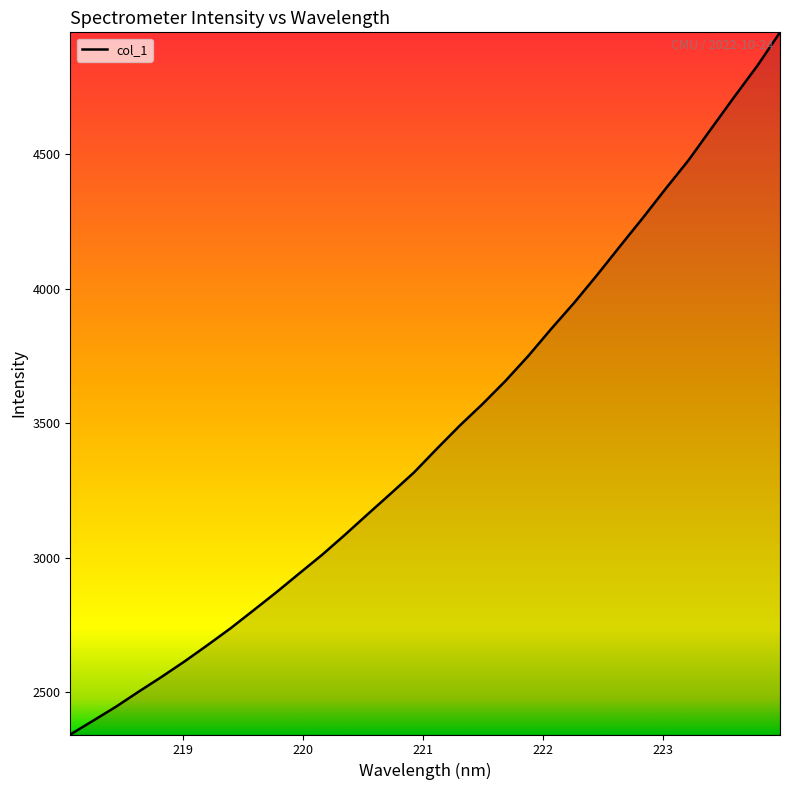

What is the difference between the maximum and minimum values?

2609.5